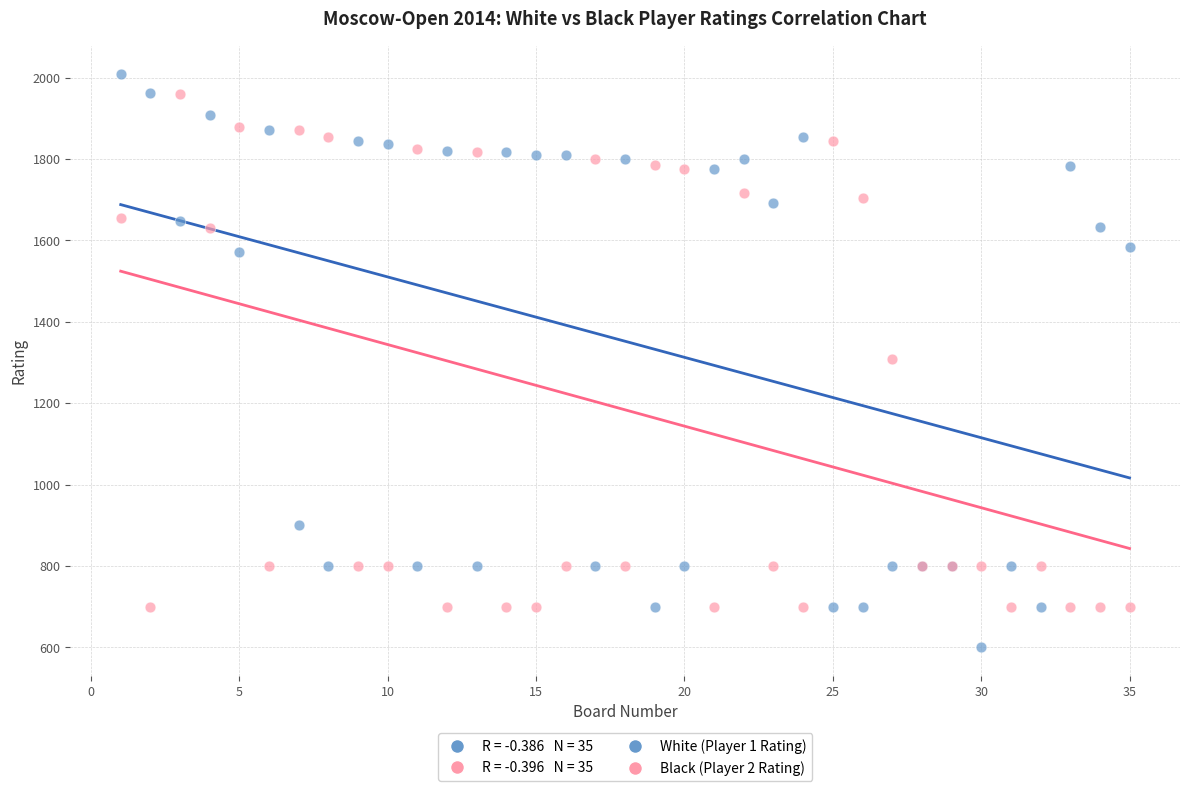

Which series contains the lowest Y value?

White (Player 1 Rating)